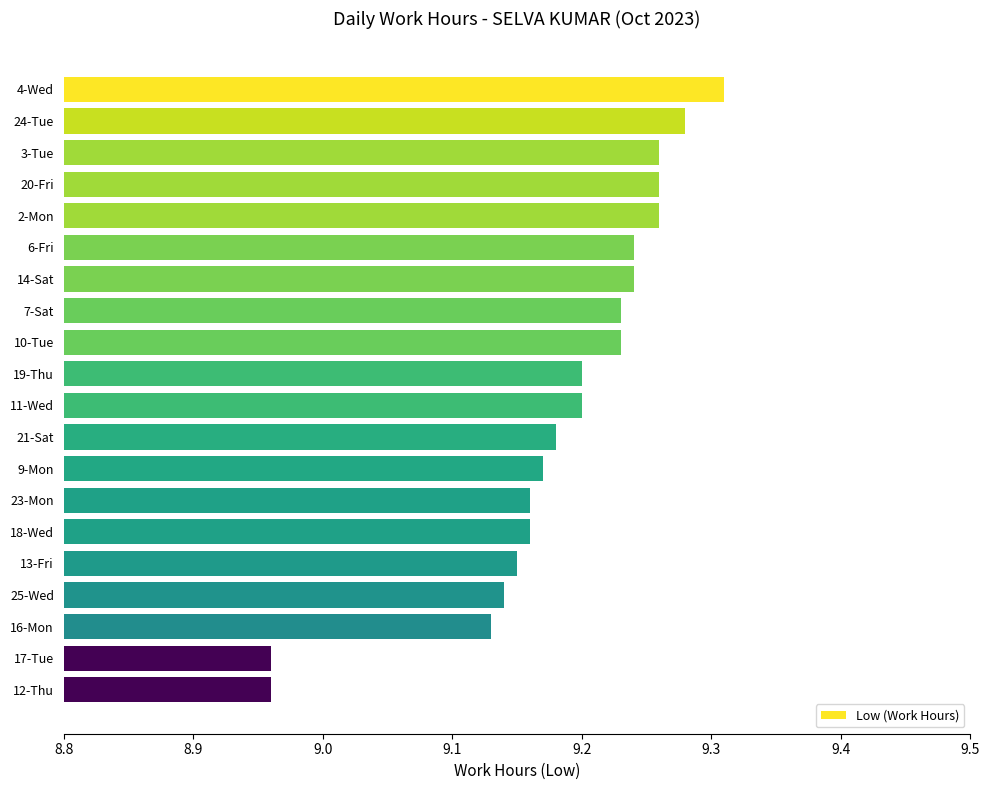

What is the sum of the values at 23-Mon and 16-Mon?

18.3